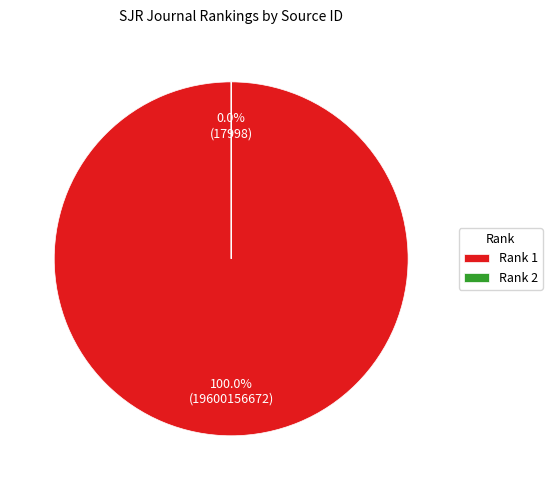

Is it true that 1 is 100% of the pie?

True